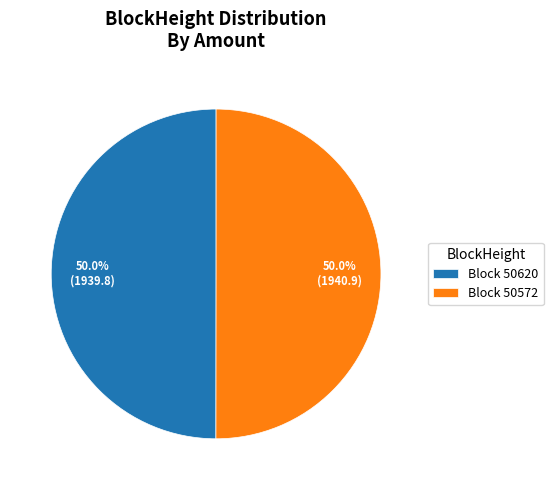

What portion of the pie excludes Block 50620?

50.0%